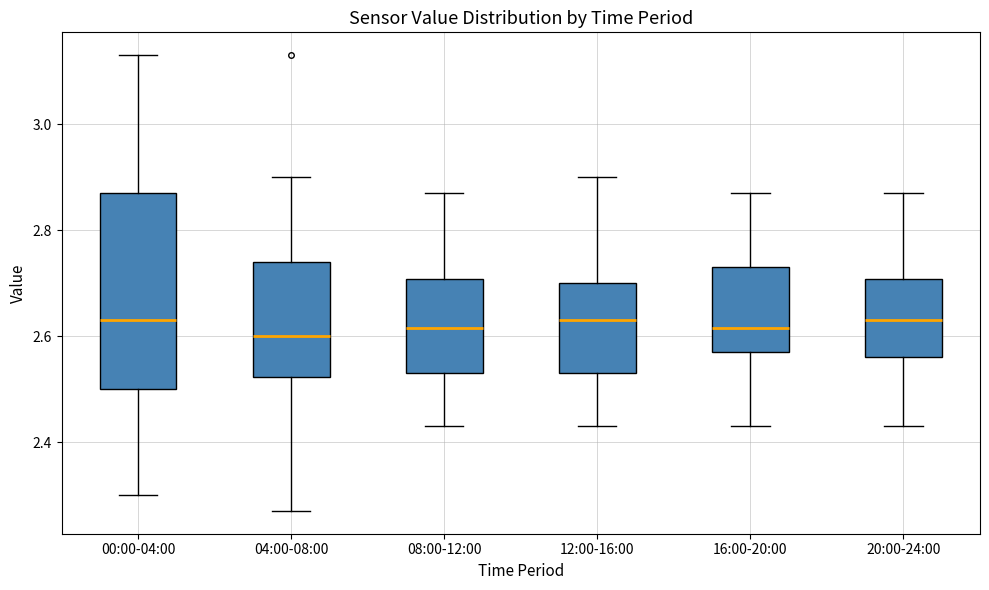

Which box is the tallest, from its lower edge to its upper edge?

00:00-04:00